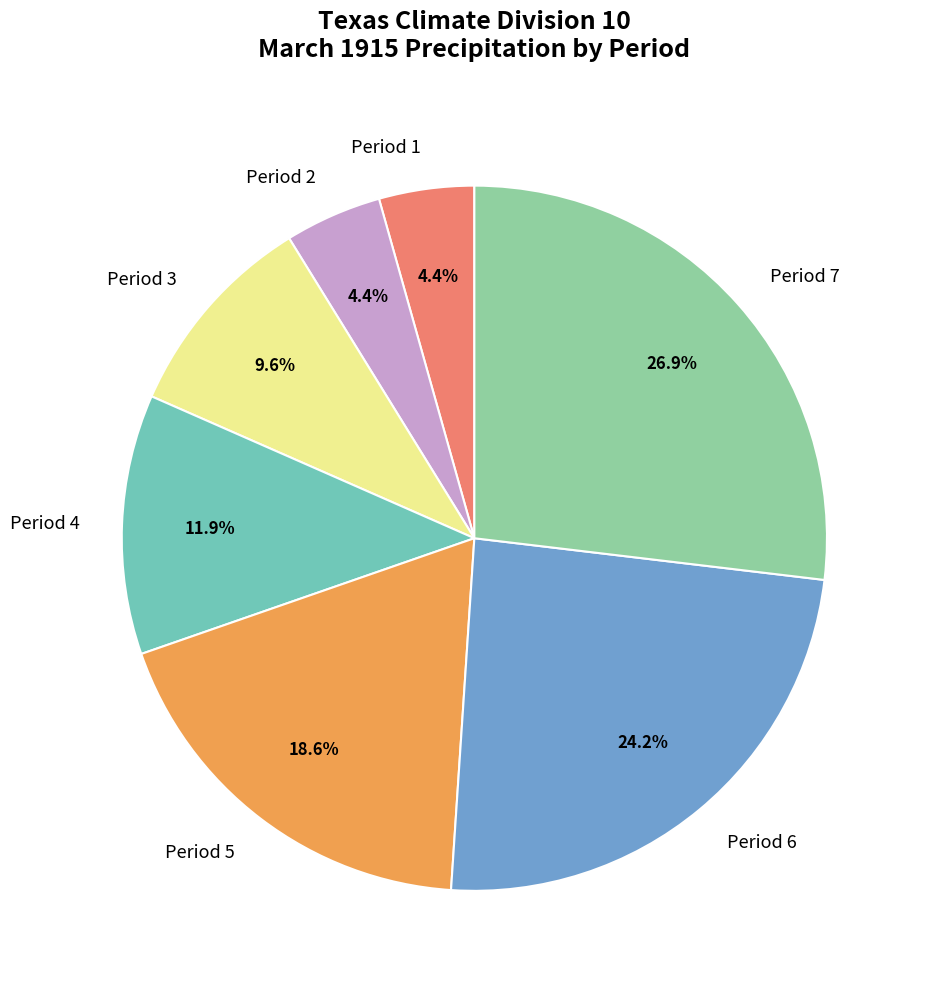

The Period 1 slice represents 4% of the pie. True or false?

True